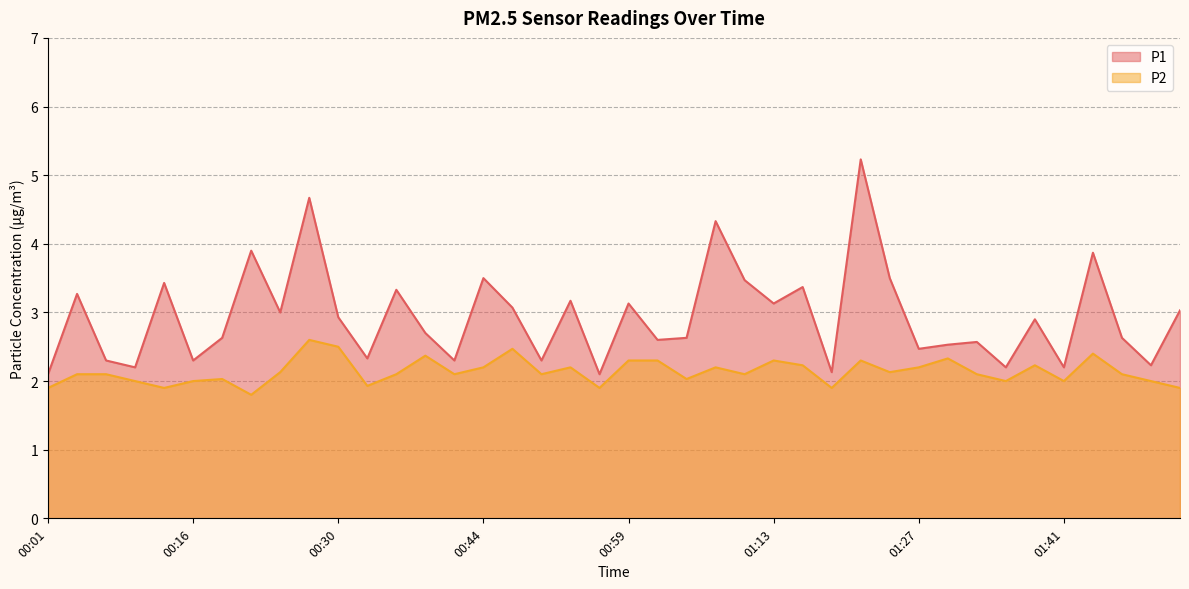

How many interior local peaks does the P2 series have?

11